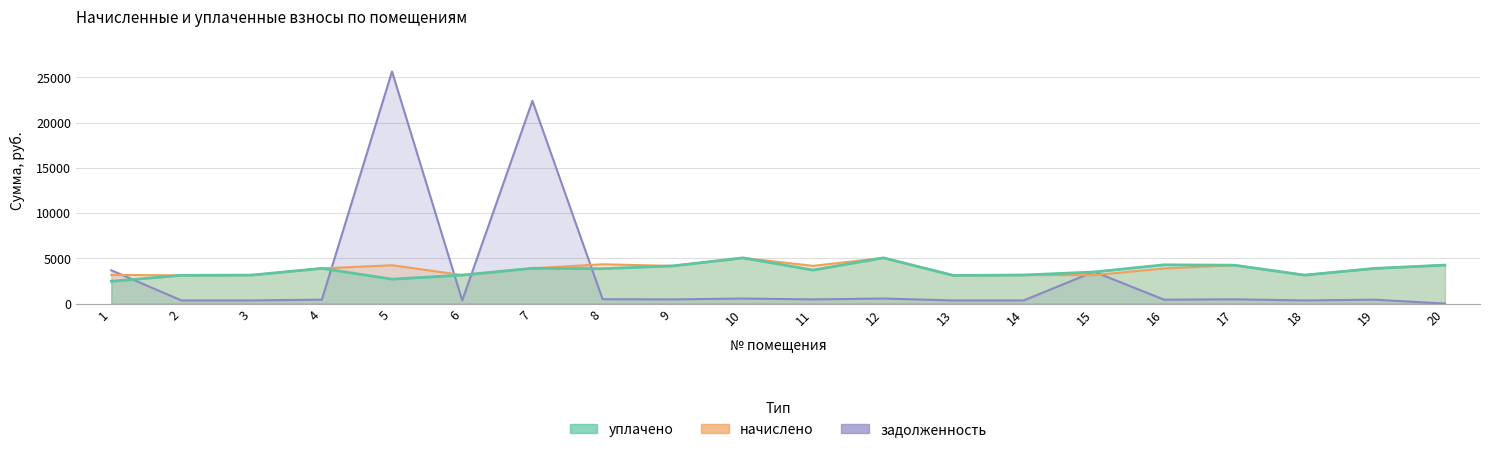

Which has a higher value, 12 or 10?

12